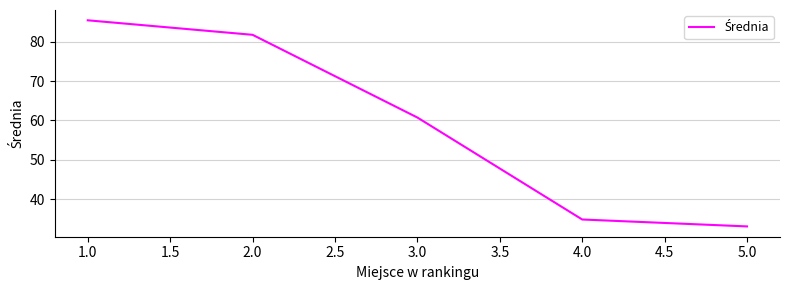

Rank the categories by value from lowest to highest.

5.0, 4.0, 3.0, 2.0, 1.0